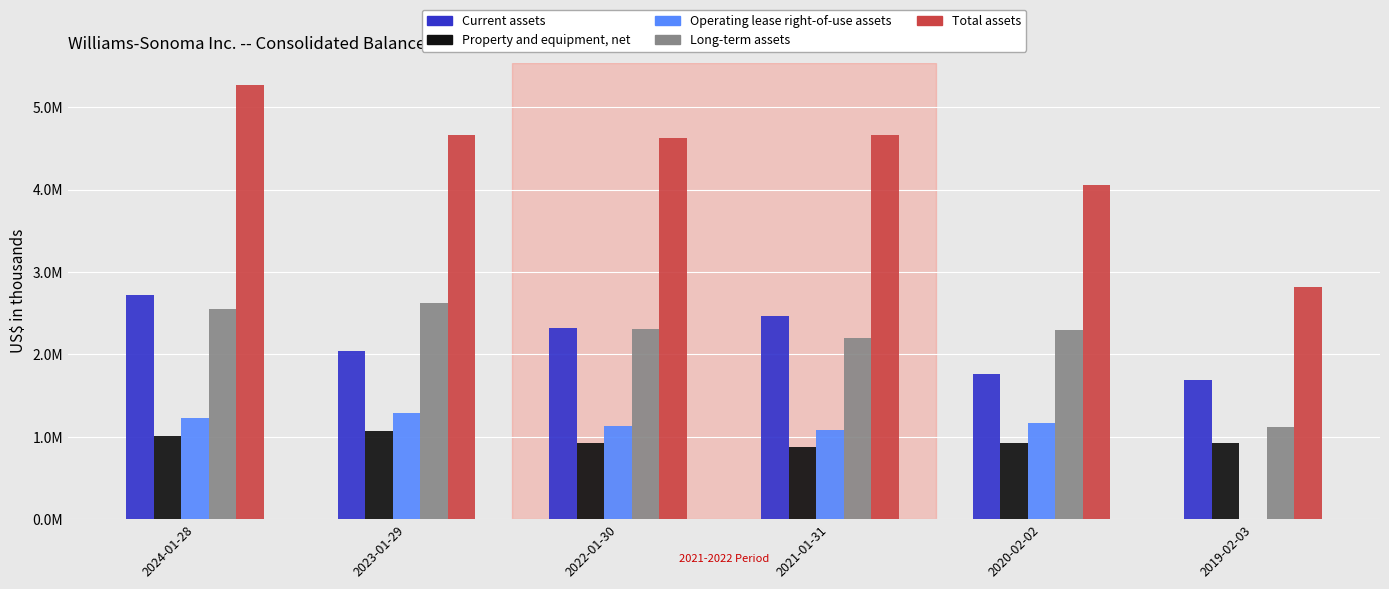

What are all the series names shown in the legend?

Current assets, Property and equipment, net, Operating lease right-of-use assets, Long-term assets, Total assets